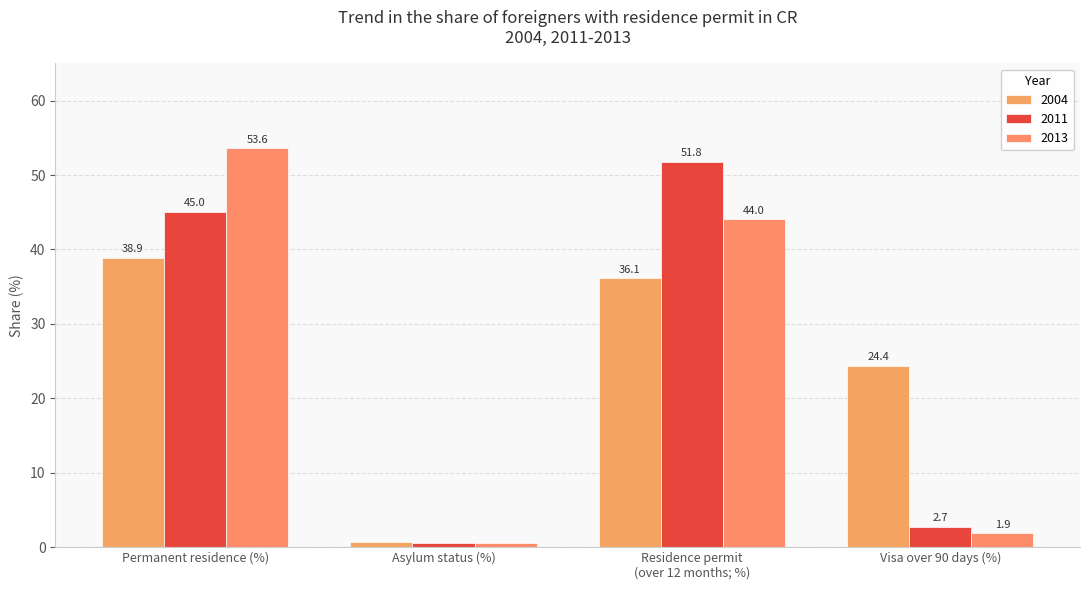

What is the spread (max minus min) of values at Permanent residence (%)?

14.7